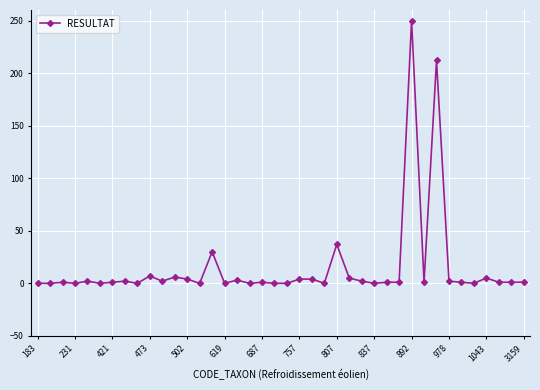

True or false: the data has more than 0 interior local peaks.

True